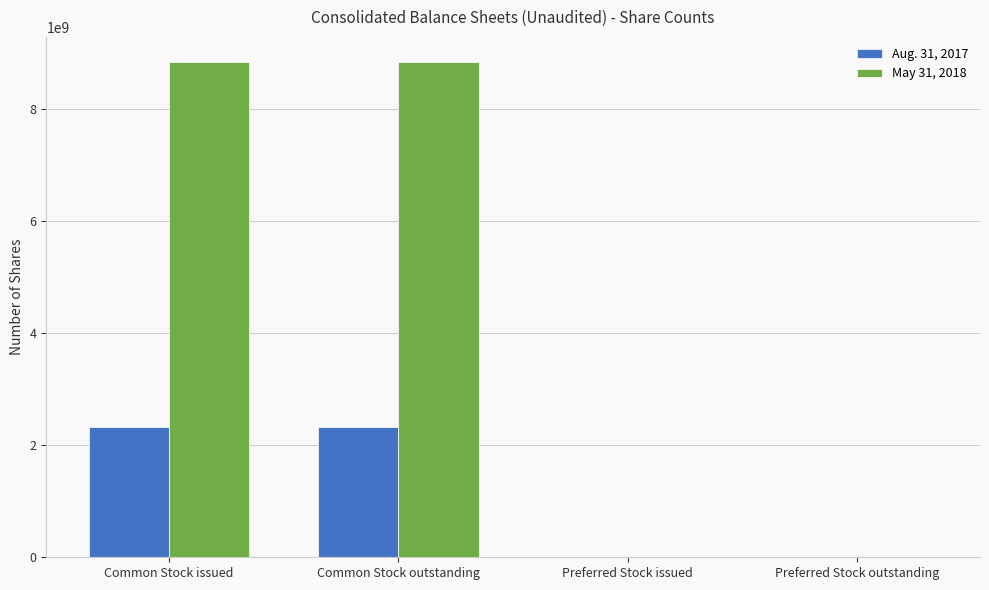

Reading right to left, what are all the values shown in this chart?

Aug. 31, 2017: 100000	100000	2319879587	2319879587
May 31, 2018: 150000	150000	8852873544	8852873544